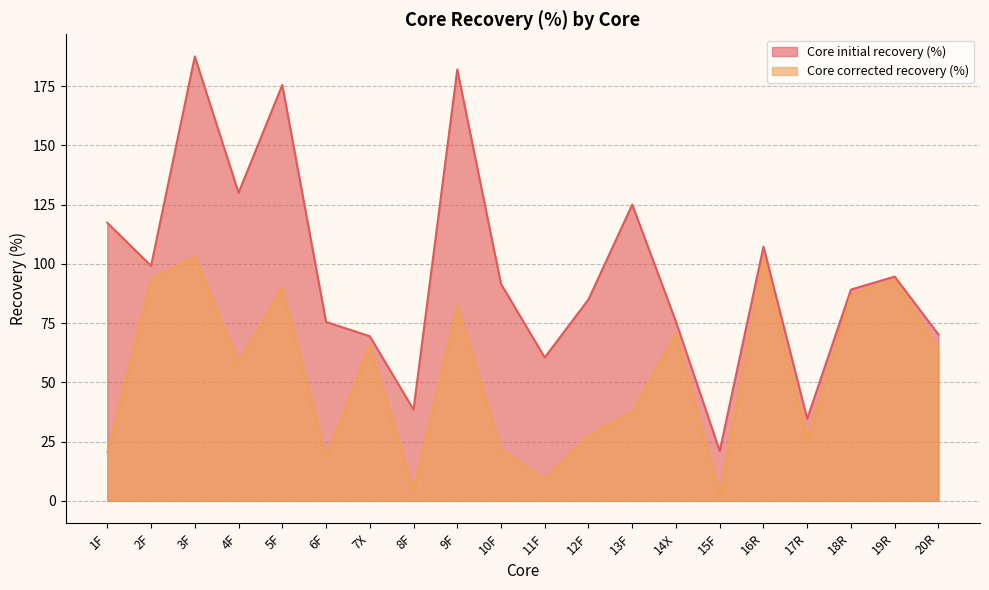

Which has a higher value, 5F or 9F?

9F